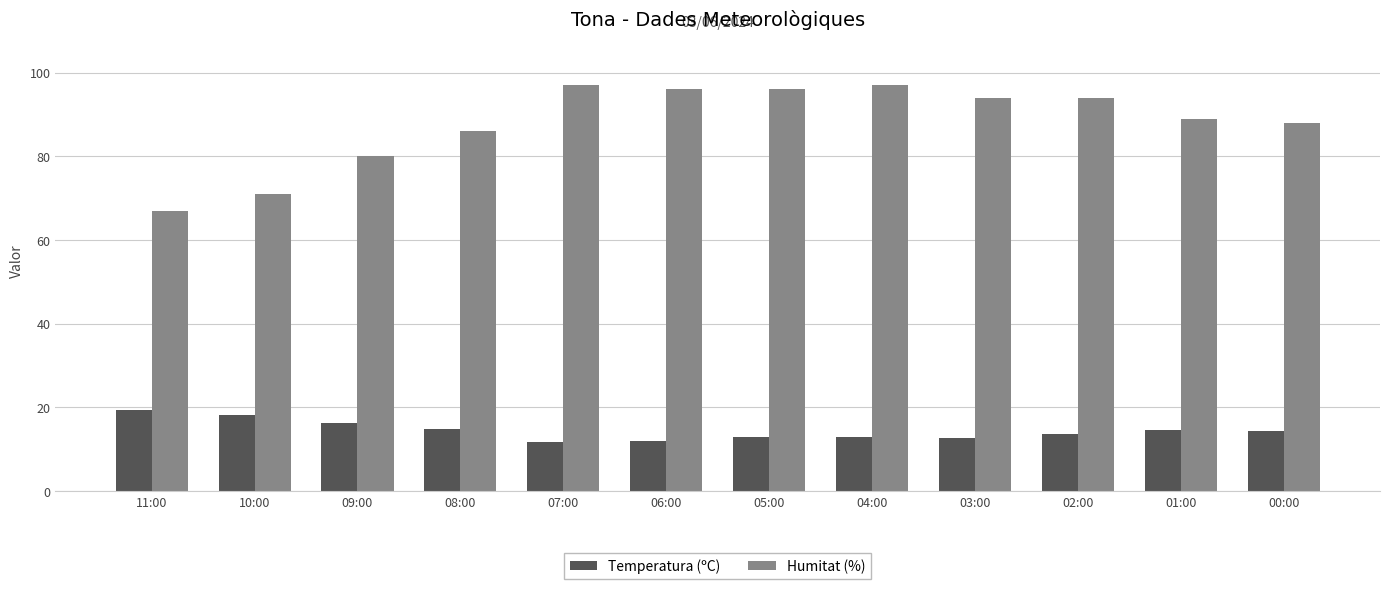

Rank the series at 07:00 from lowest to highest value.

Temperatura (ºC), Humitat (%)